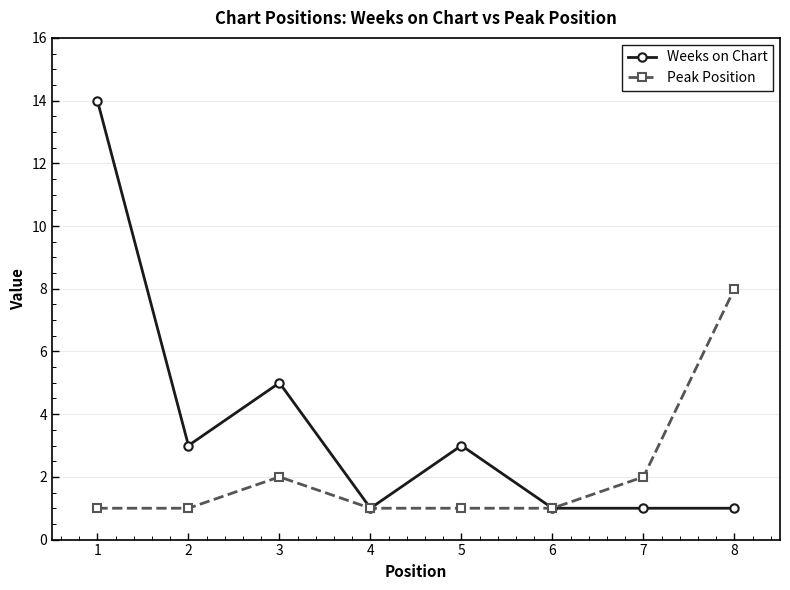

At which category does Peak Position reach its first local peak?

3